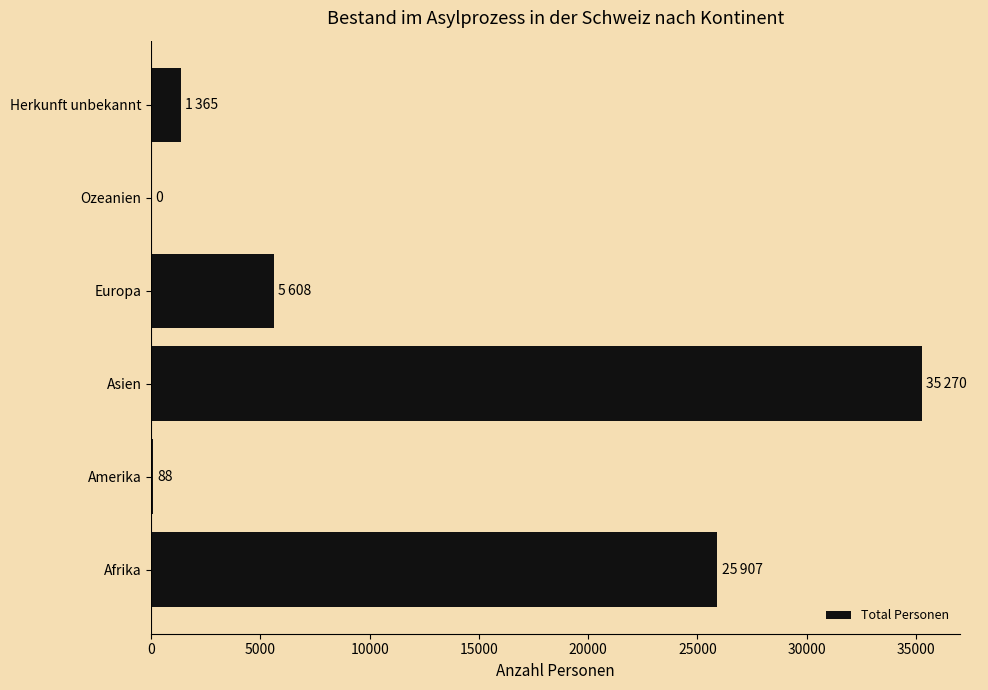

What is the change in value from Afrika to Asien?

+9363